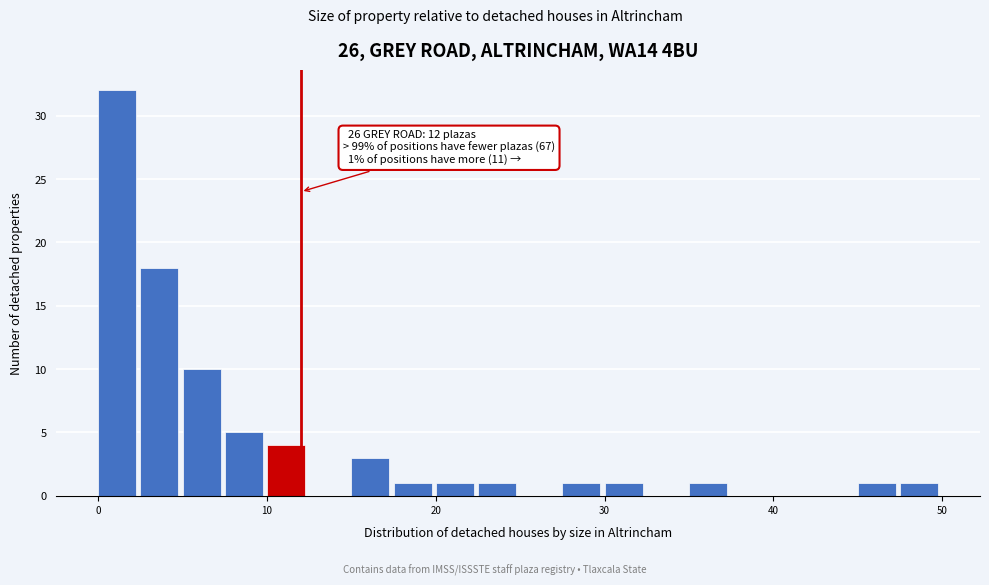

Read against the x-axis, roughly where is the centre of the tallest bar?

1